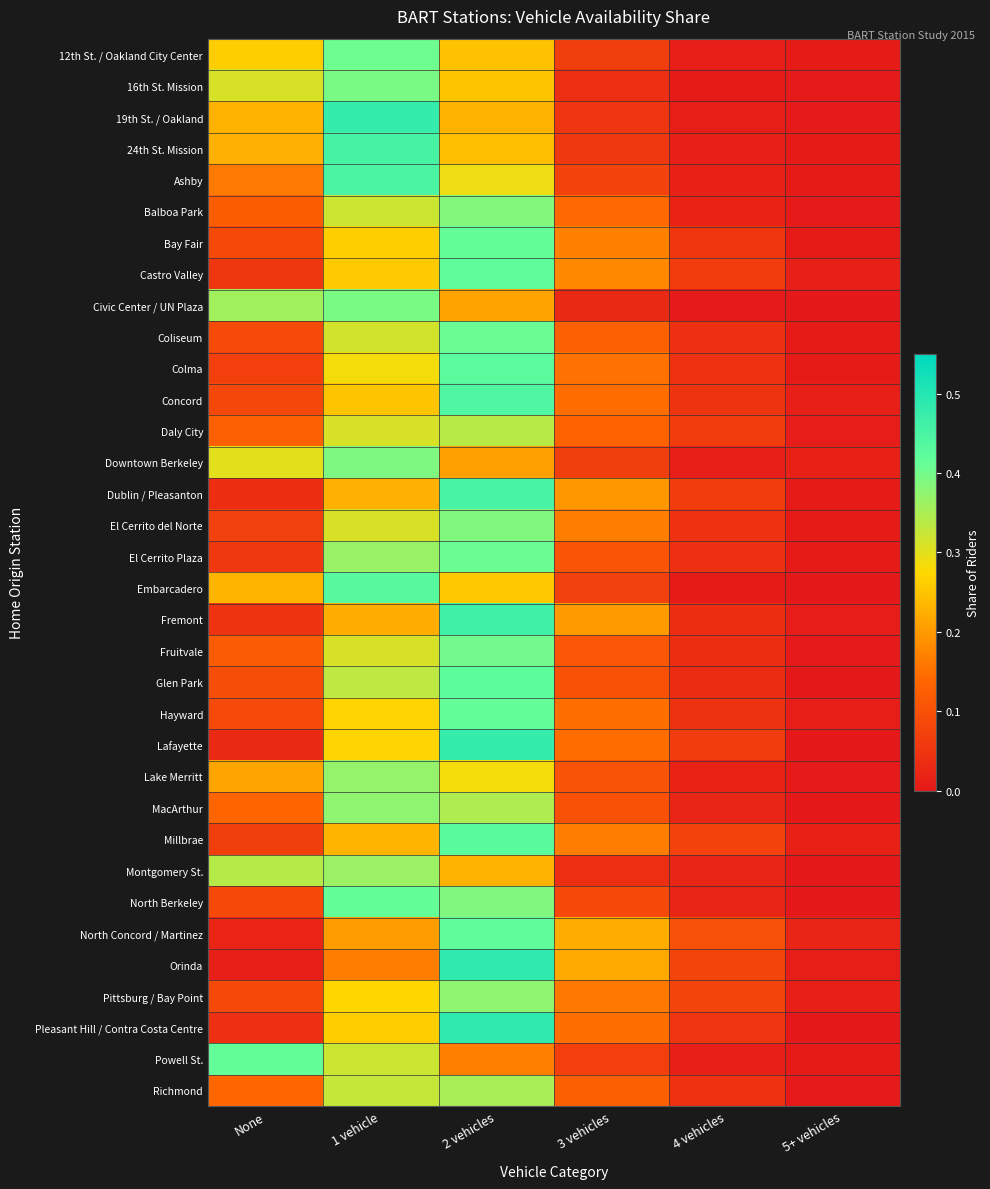

What is the difference between the highest and lowest values at 3 vehicles?

0.2